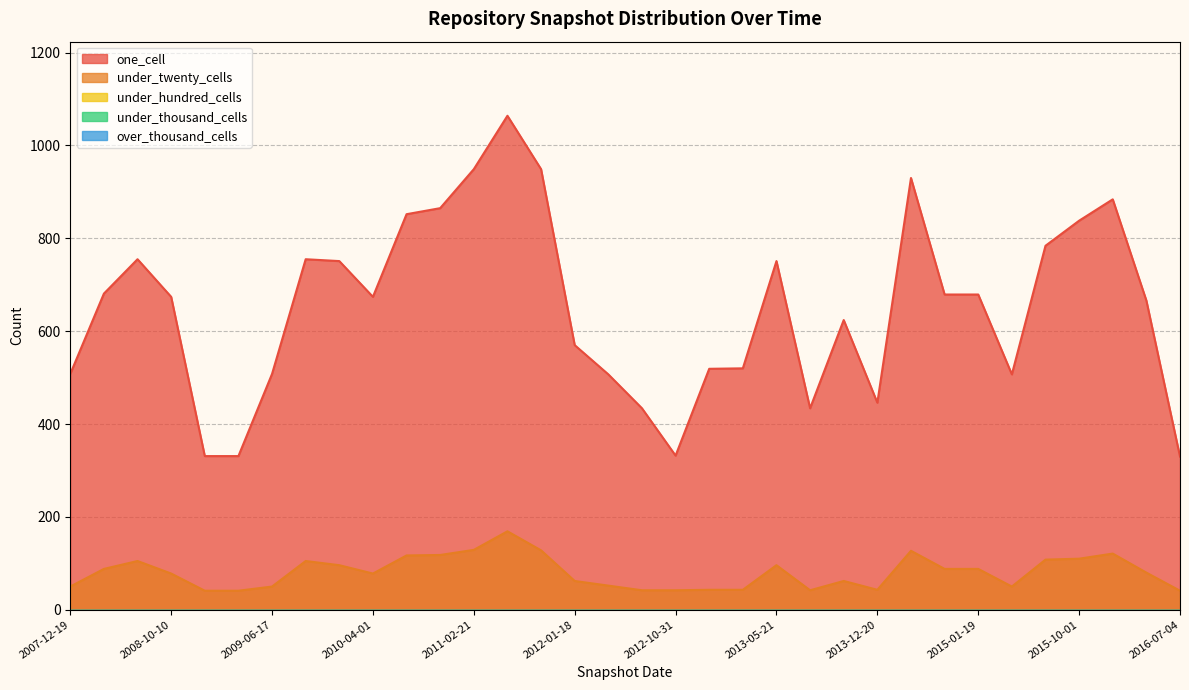

In one_cell, how many points are lower than both neighbors (excluding endpoints)?

5